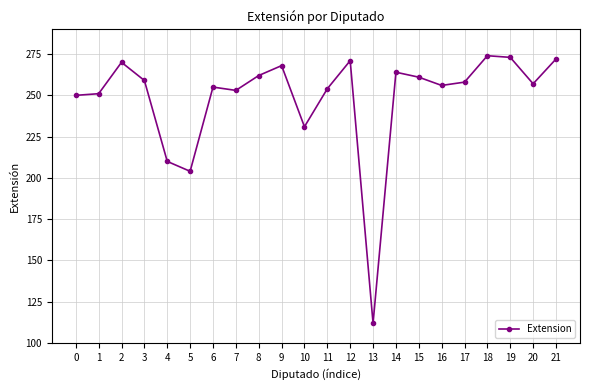

True or false: there are more than 1 points higher than both neighbors.

True